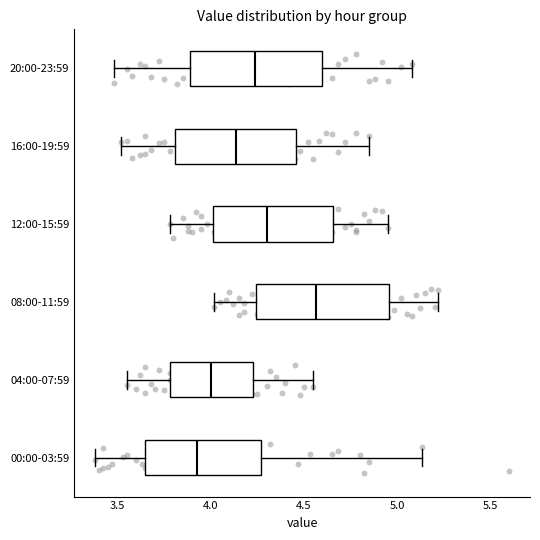

Reading bottom to top, read every box against the x-axis: the position of its median line, the range the box covers, and the ends of its whiskers. The values are not printed on the chart, so give them approximately, as read against the axis.

00:00-03:59: median 3.95, box 3.65 to 4.25, whiskers 3.40 to 5.15
04:00-07:59: median 4.00, box 3.80 to 4.25, whiskers 3.55 to 4.55
08:00-11:59: median 4.55, box 4.25 to 4.95, whiskers 4.00 to 5.20
12:00-15:59: median 4.30, box 4.00 to 4.65, whiskers 3.80 to 4.95
16:00-19:59: median 4.15, box 3.80 to 4.45, whiskers 3.50 to 4.85
20:00-23:59: median 4.25, box 3.90 to 4.60, whiskers 3.50 to 5.10